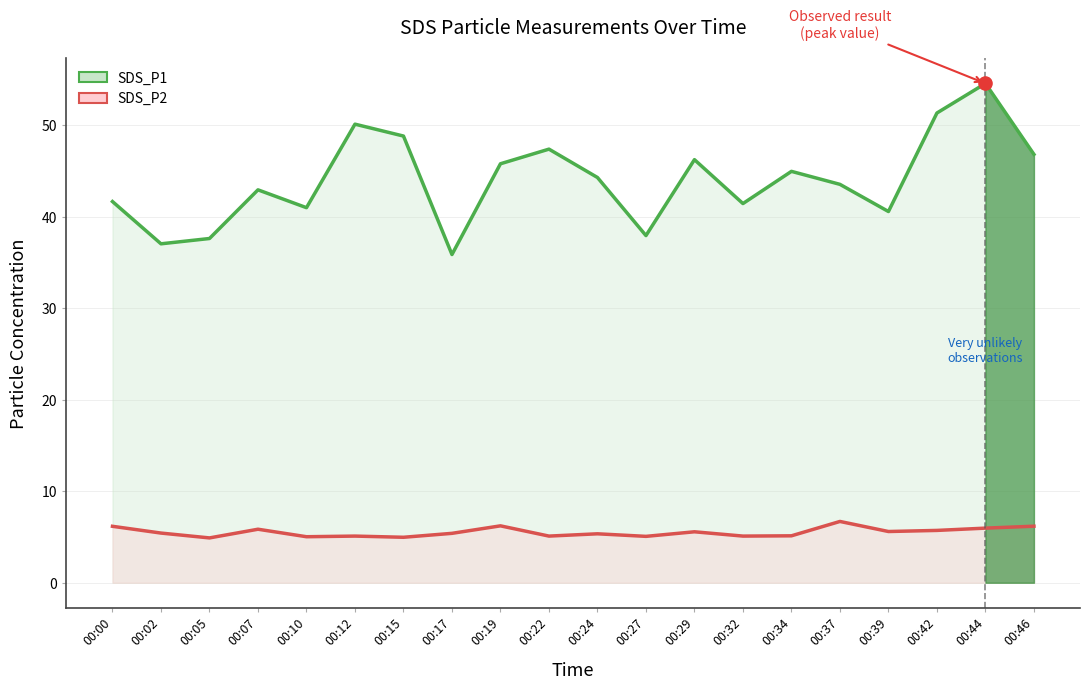

Which series reaches the minimum Y coordinate?

SDS_P2